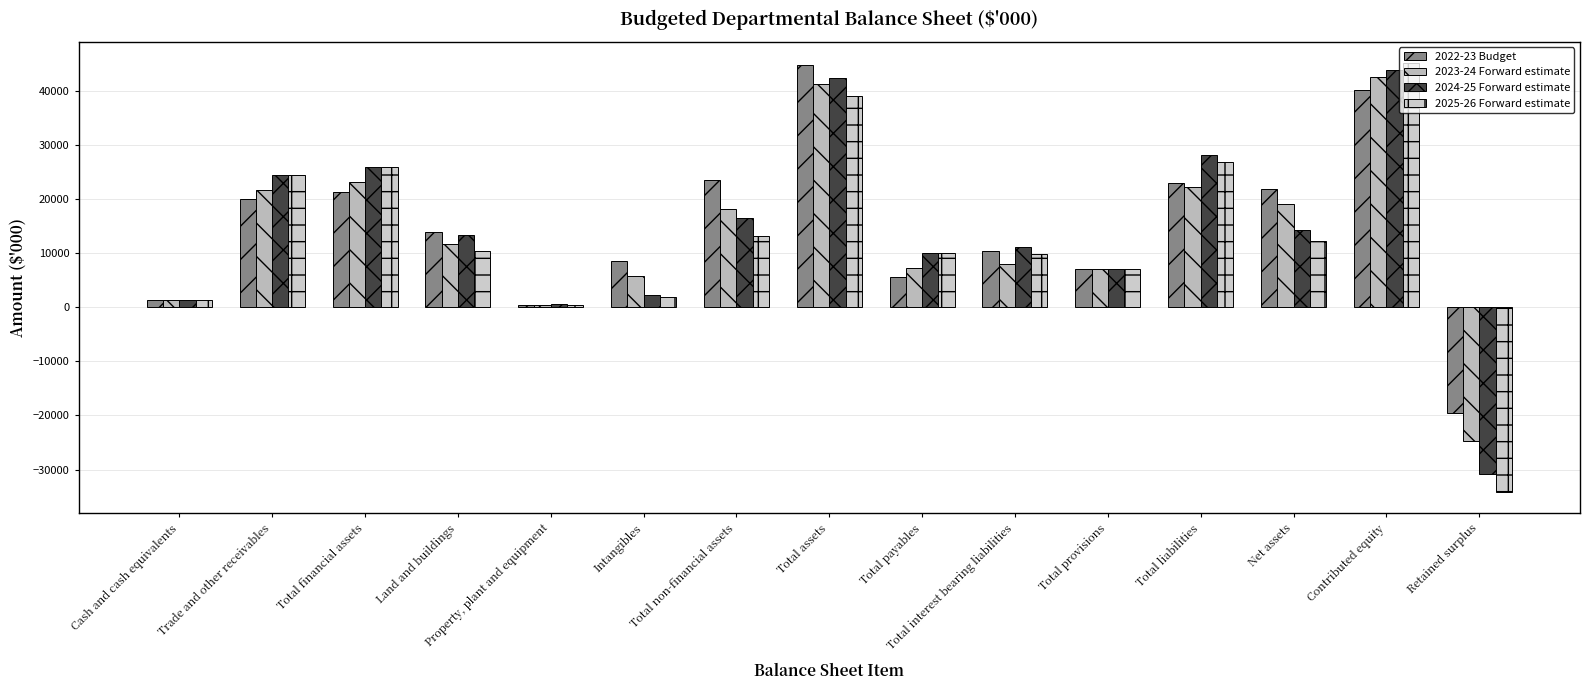

What is the approximate value of 2025-26 Forward estimate at Retained surplus, to the nearest 50?

-34150